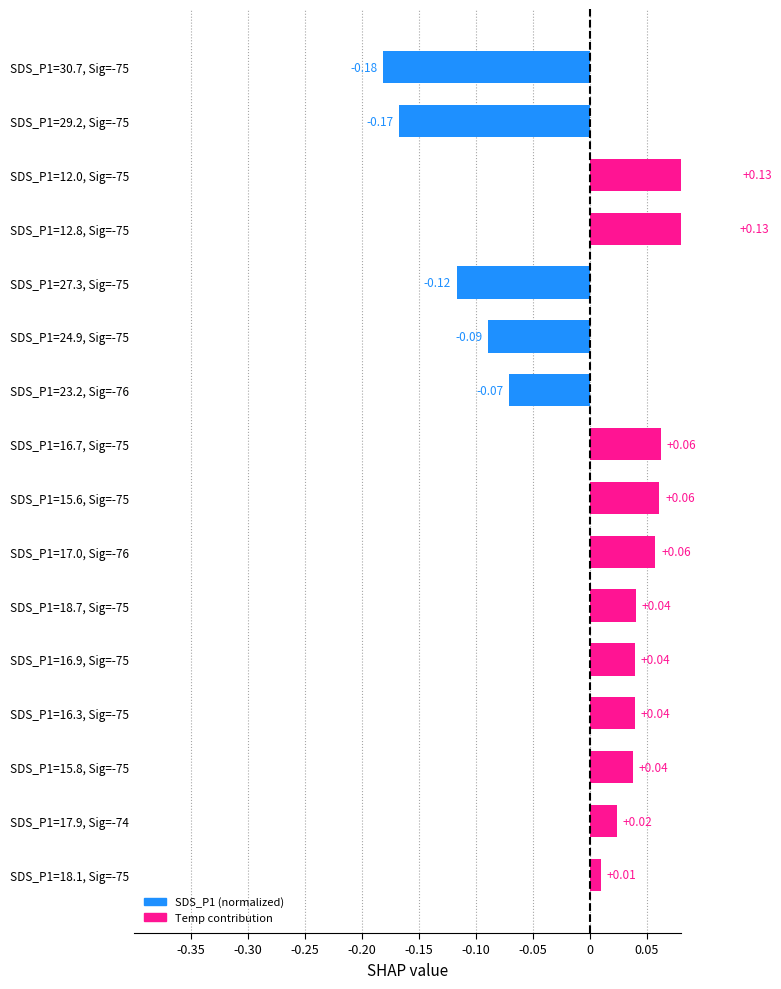

How many data points are above 0?

11